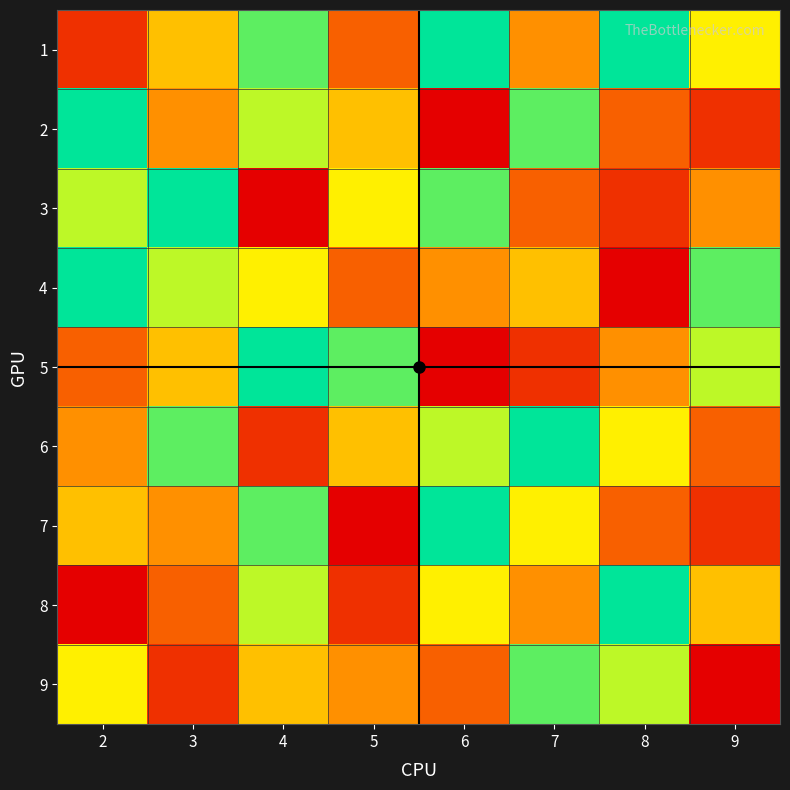

What is the minimum value shown in the chart?

1